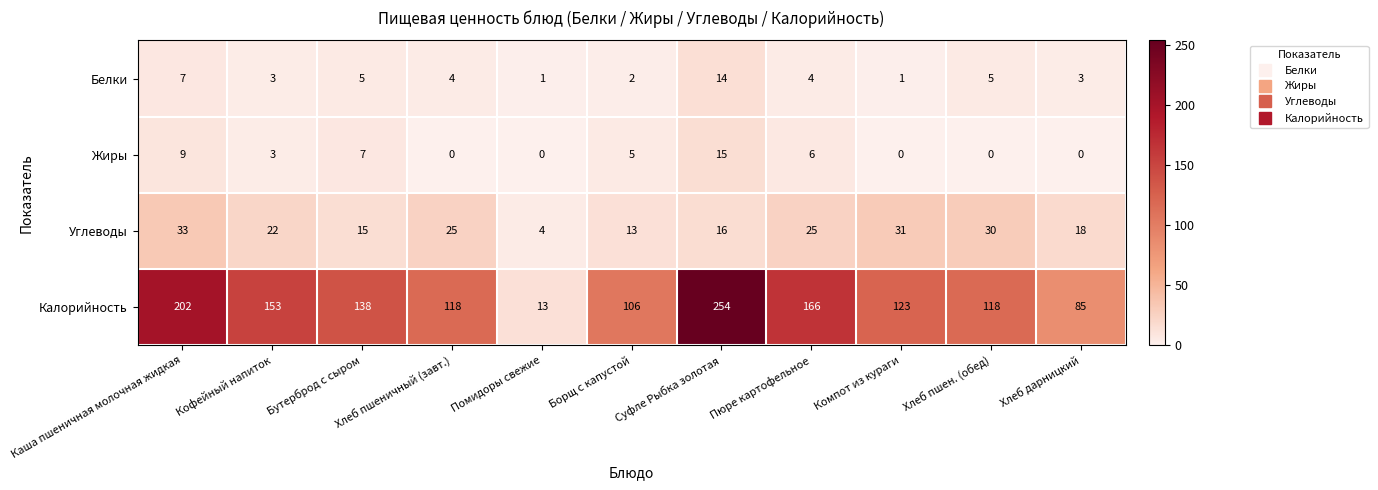

Rank the series by their maximum value, from highest to lowest.

Калорийность, Углеводы, Жиры, Белки